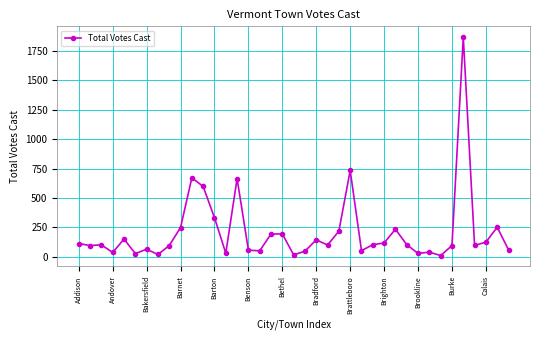

What is the greatest value displayed?

1866